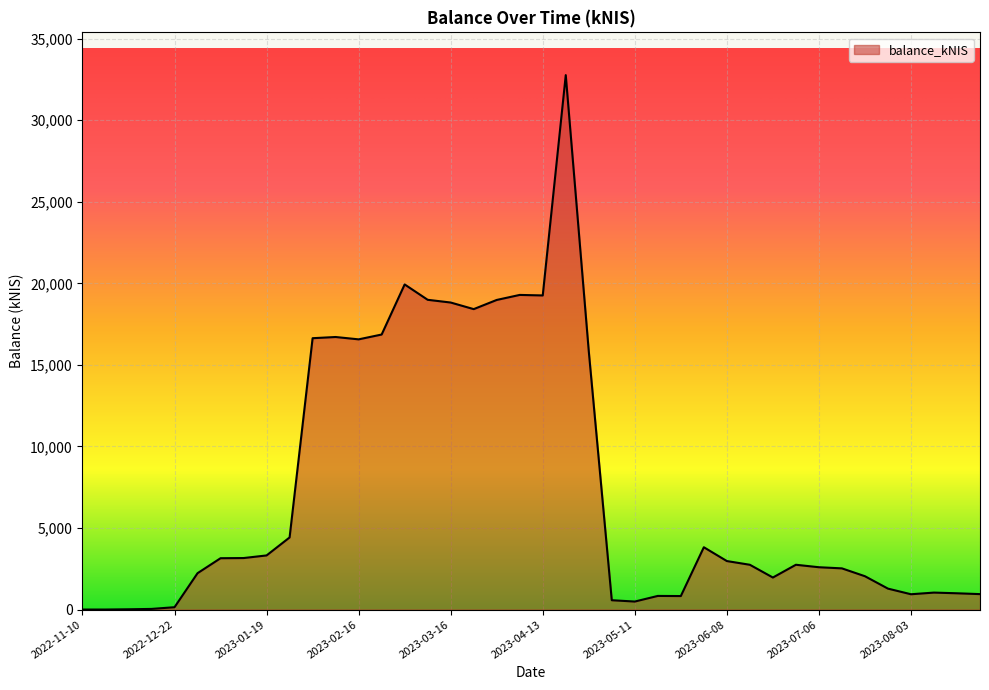

What is the greatest value displayed?

32765.3